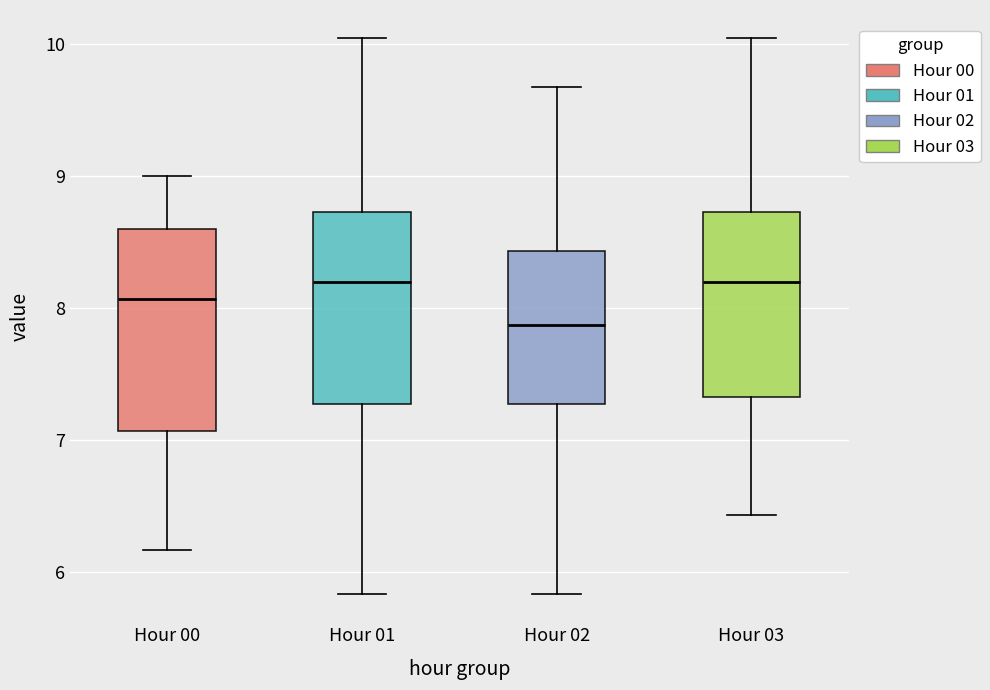

Reading left to right, transcribe this box plot: for each box, give where its median line is, the range the box spans, and where its two whiskers end, as read against the y-axis. The values are not printed on the chart, so give them approximately, as read against the axis.

Hour 00: median 8.1, box 7.1 to 8.6, whiskers 6.2 to 9.0
Hour 01: median 8.2, box 7.3 to 8.7, whiskers 5.8 to 10.1
Hour 02: median 7.9, box 7.3 to 8.4, whiskers 5.8 to 9.7
Hour 03: median 8.2, box 7.3 to 8.7, whiskers 6.4 to 10.1